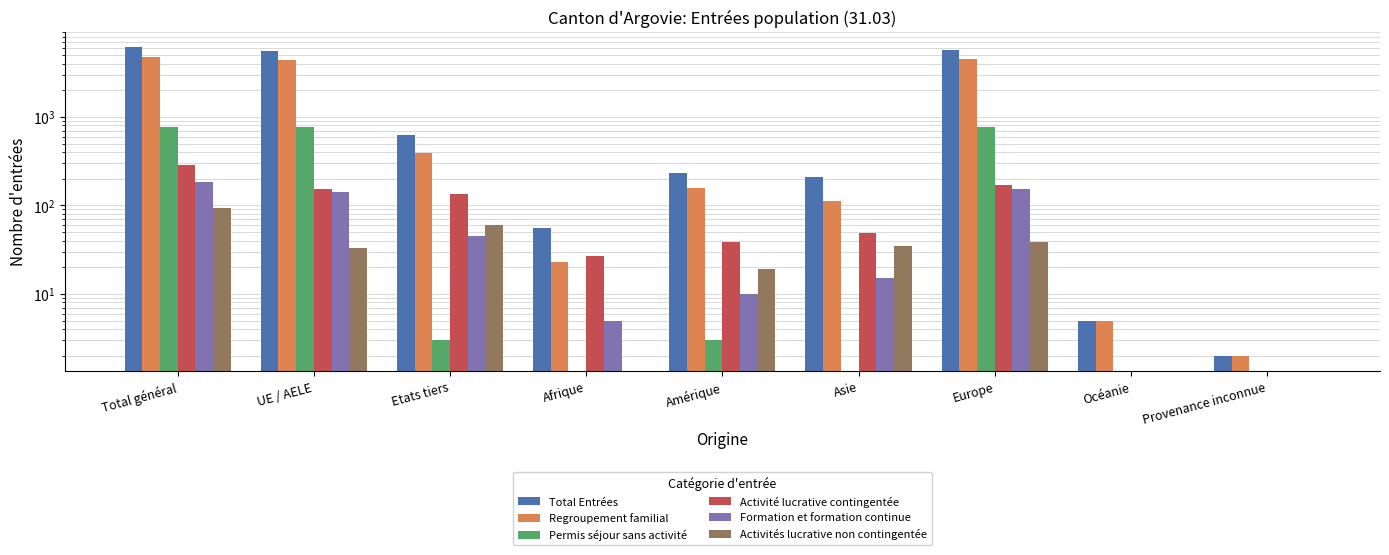

What is the difference between the maximum and second lowest values in the Total Entrées series?

6126